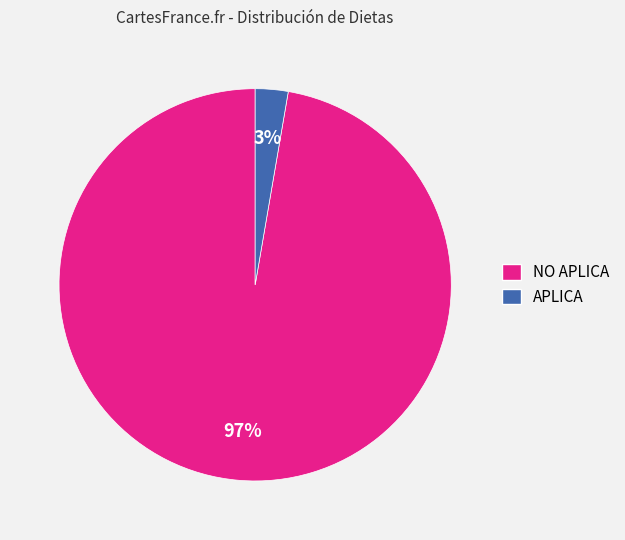

What is the largest slice in the pie chart?

NO APLICA